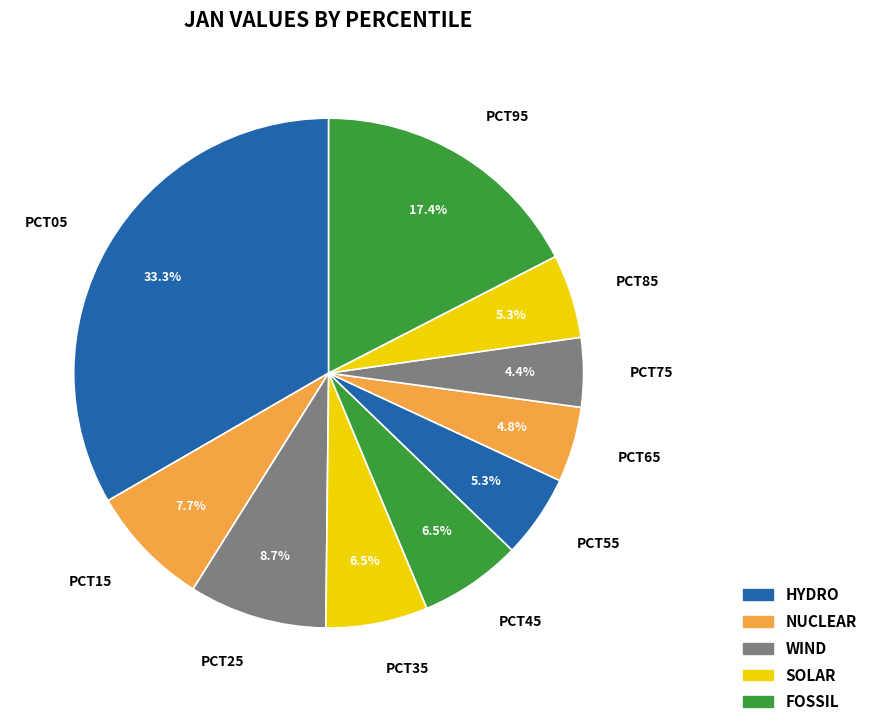

How many segments does this pie chart have?

10